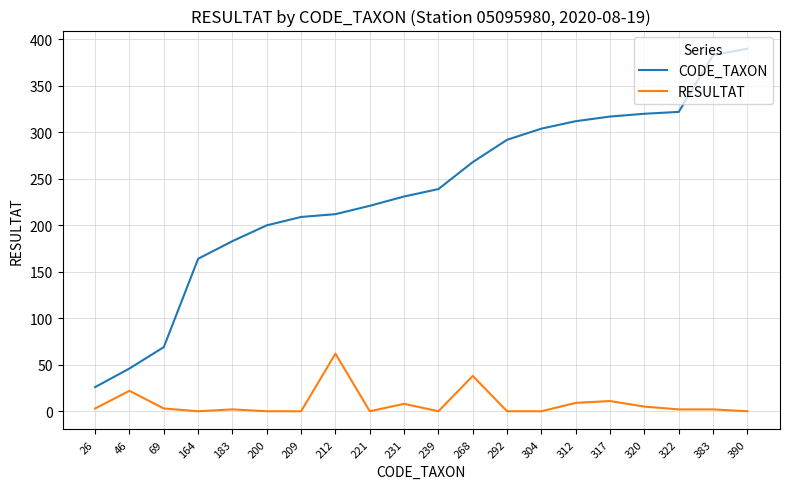

What is the difference between the maximum and minimum values in the CODE_TAXON series?

364